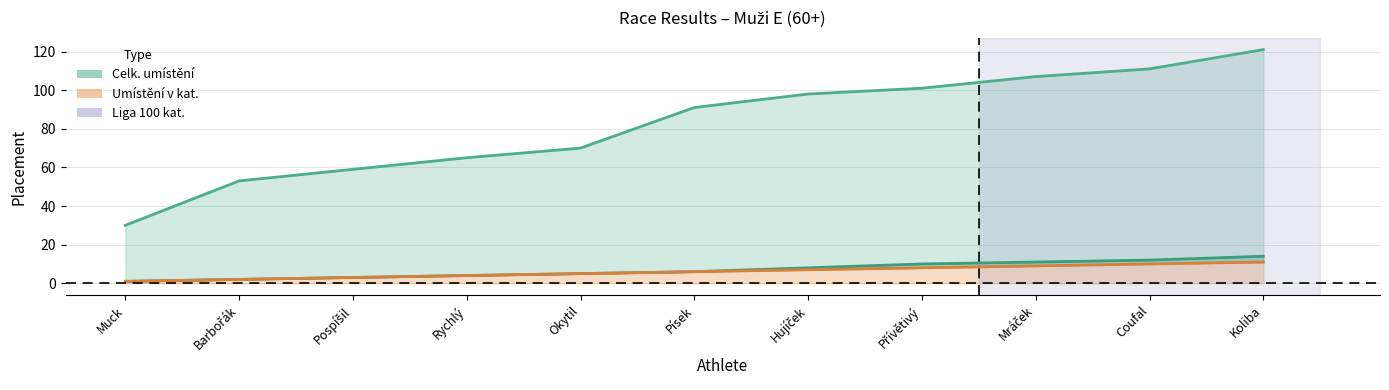

At which category is the sum across all series the highest?

Koliba